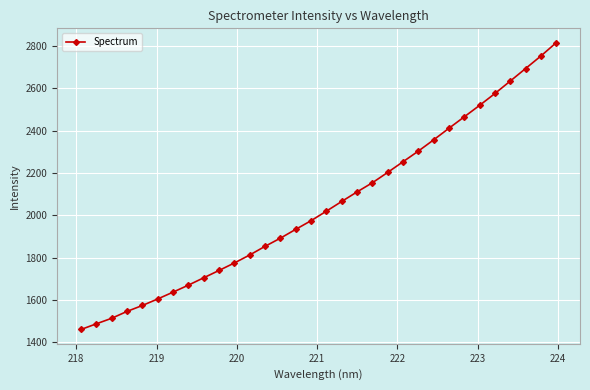

What is the value of the 28th point from the left?

2576.4